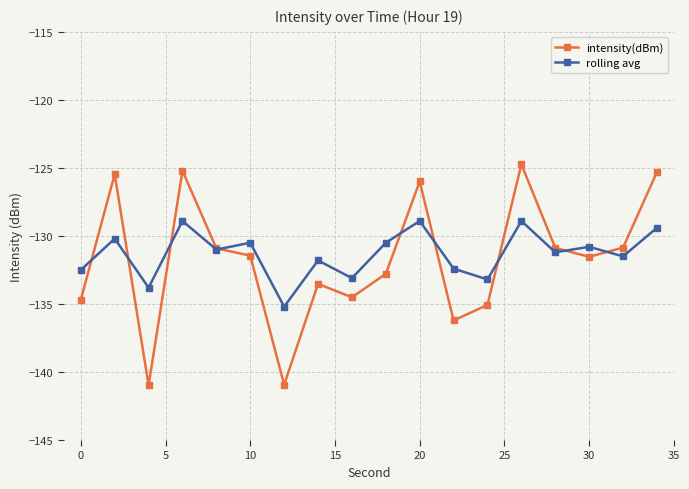

How many distinct data groups are displayed?

2